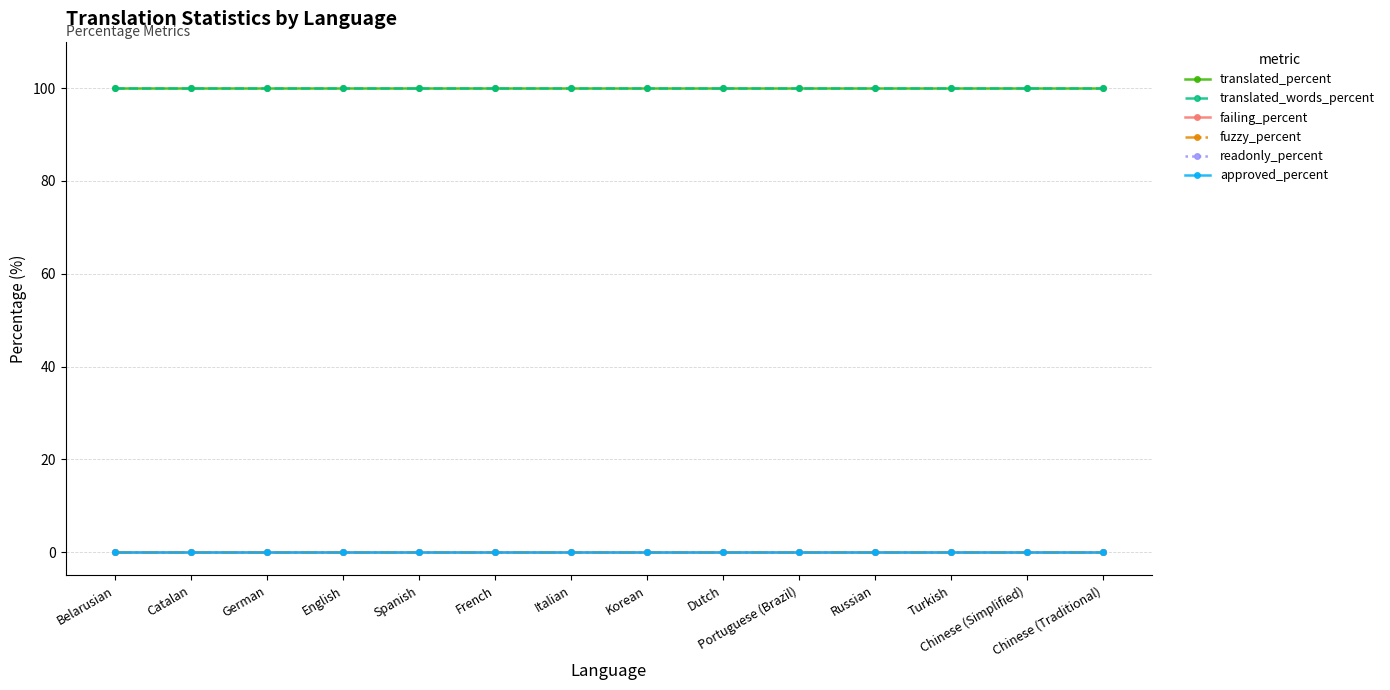

At which label is translated_words_percent closest to 100?

Belarusian